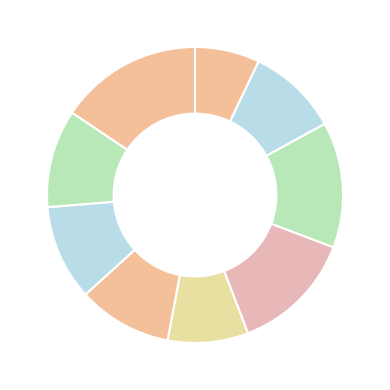

How many slices are in this pie chart?

9